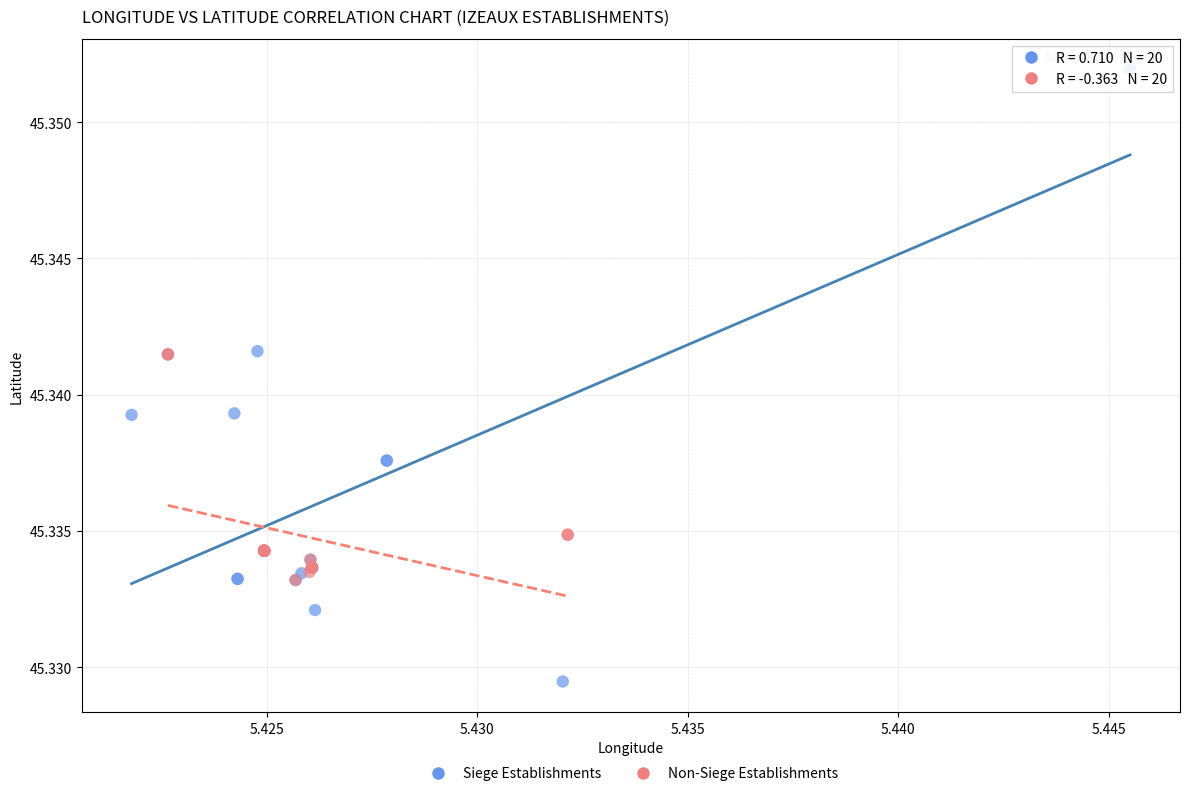

Which series contains the highest Y value?

Siege Establishments